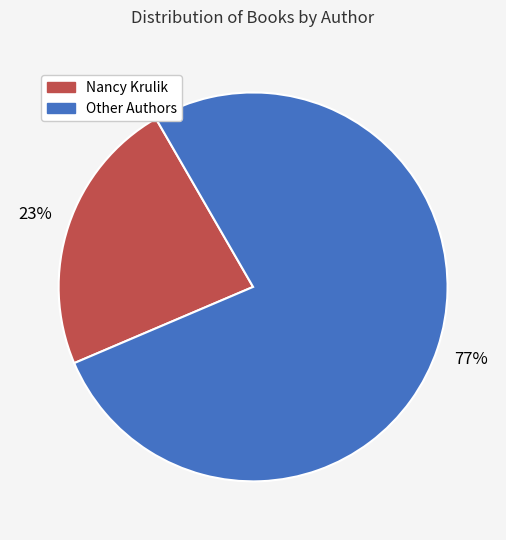

Do Nancy Krulik and Other Authors together represent more than half of the pie?

Yes